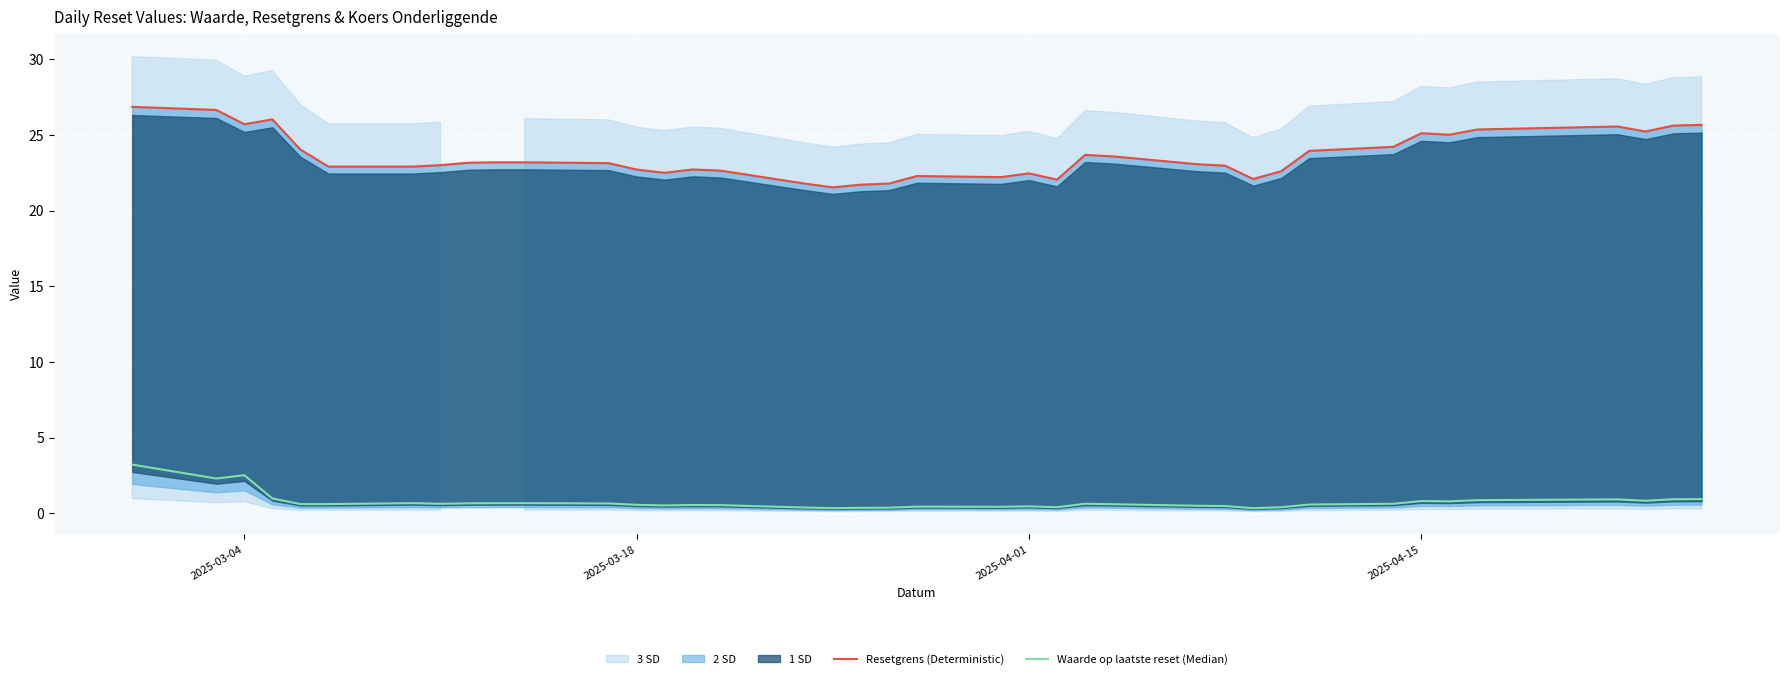

What is the value of the Waarde op laatste reset (Median) point at the 26th from the left?

0.6